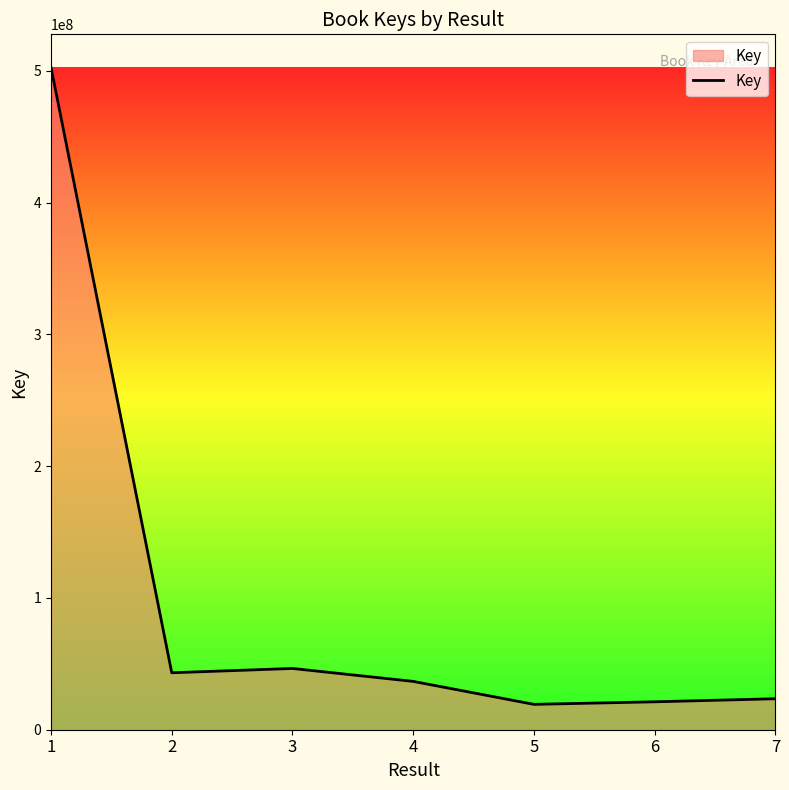

What is the ratio of the value at 5 to the value at 7?

0.8